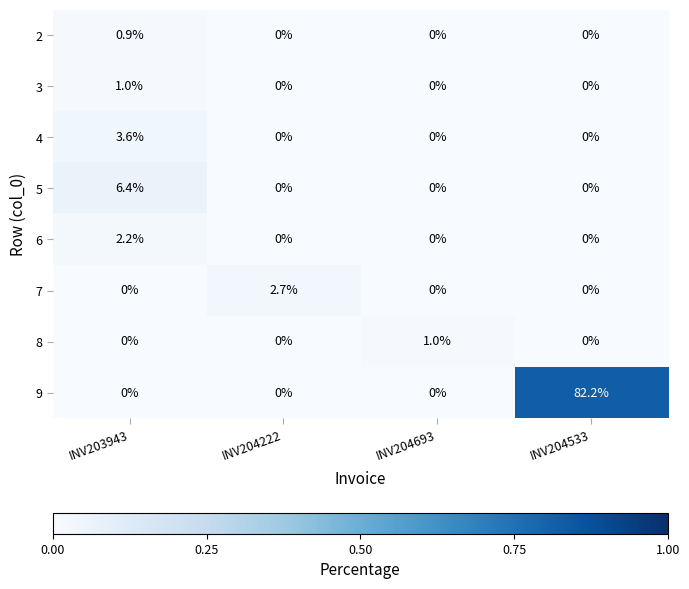

At which category is the sum across all series the highest?

INV204533